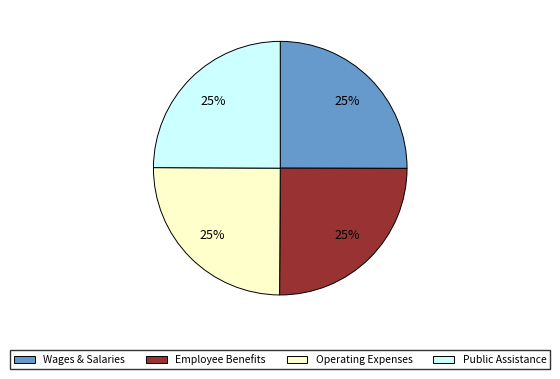

Approximately how many times larger is the value at Operating Expenses compared to Employee Benefits?

1.0